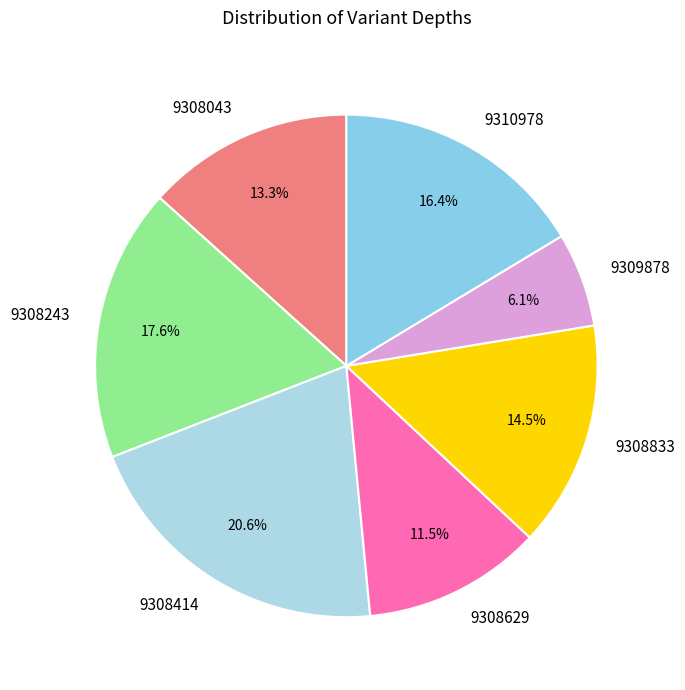

Count the number of slices in the pie.

7